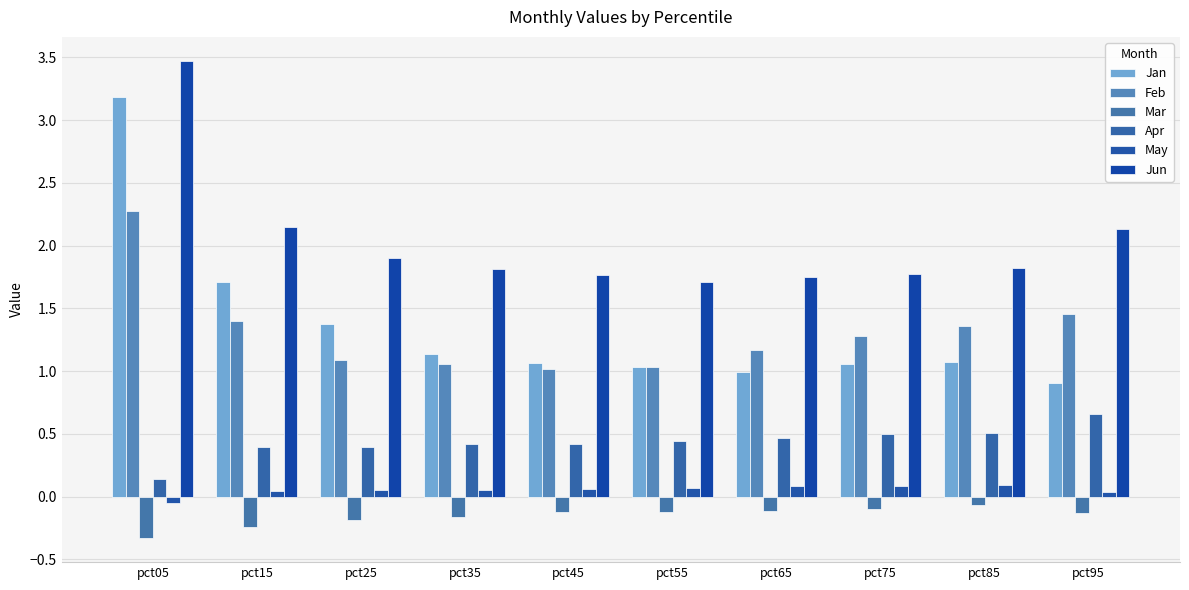

What is the sum of all May values?

0.5